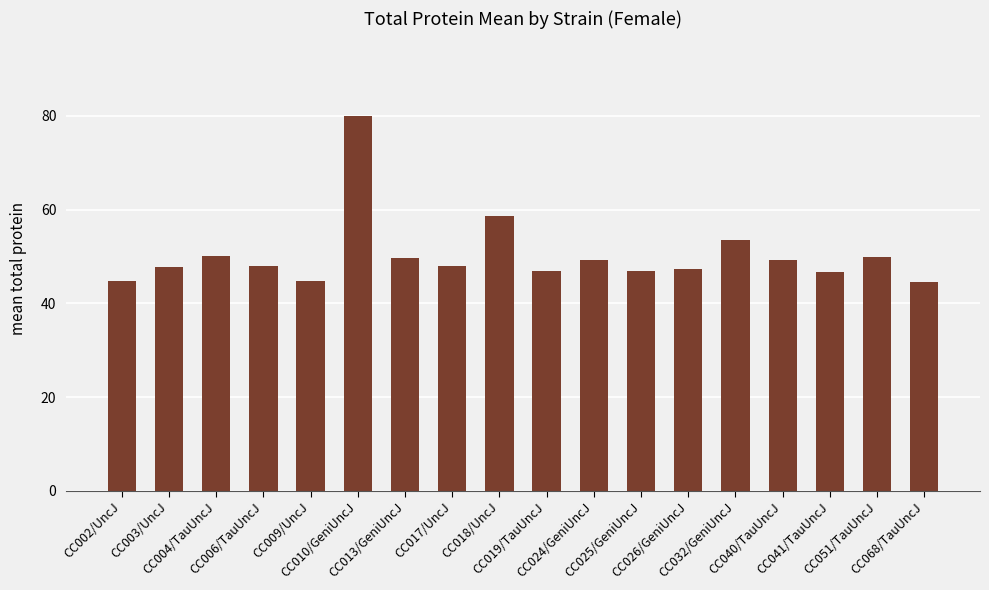

How many data points does each series have?

18